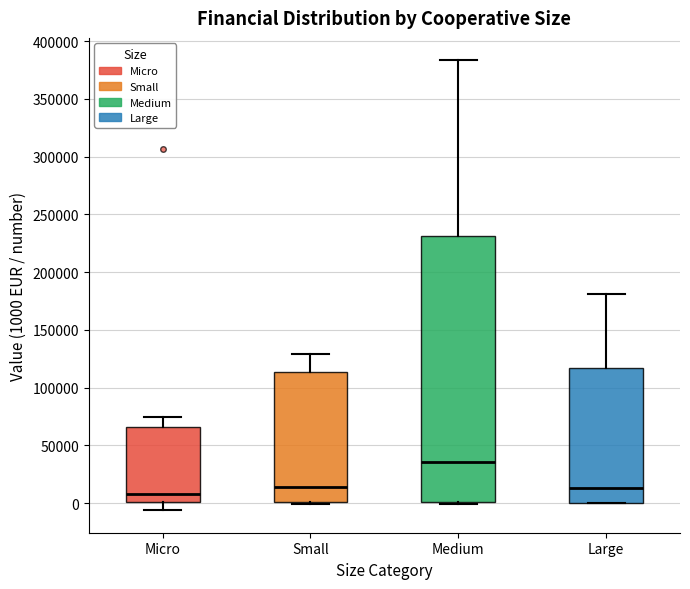

Which box is the tallest, from its lower edge to its upper edge?

Medium